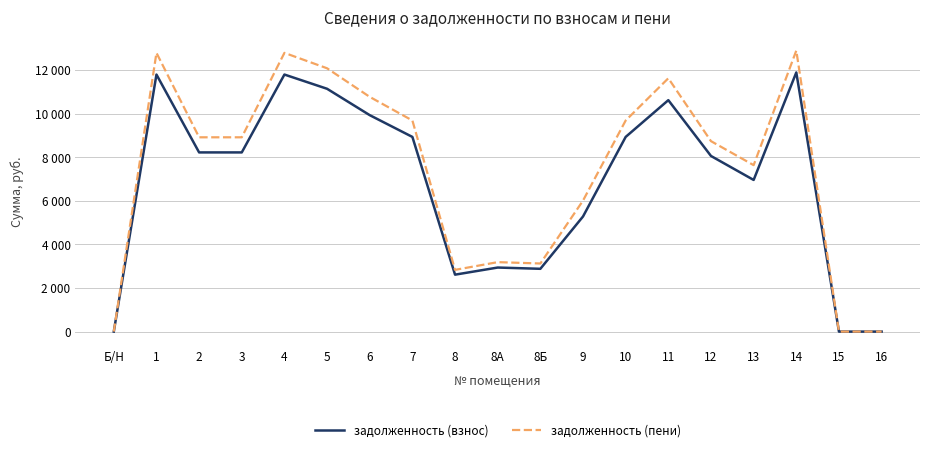

At which category is the sum across all series the highest?

14